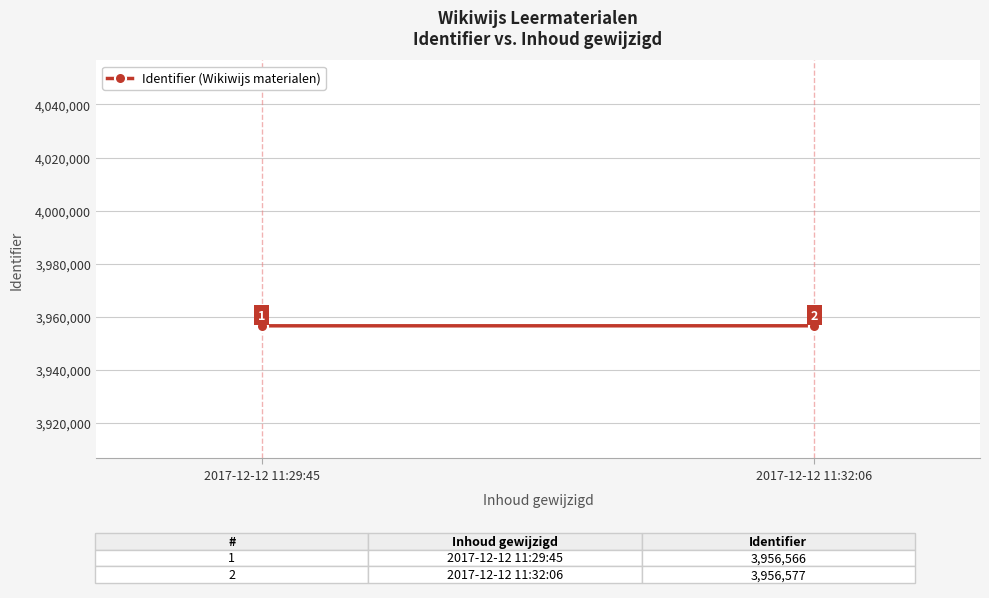

The value at 2017-12-12 11:32:06 is 6094012. True or false?

False